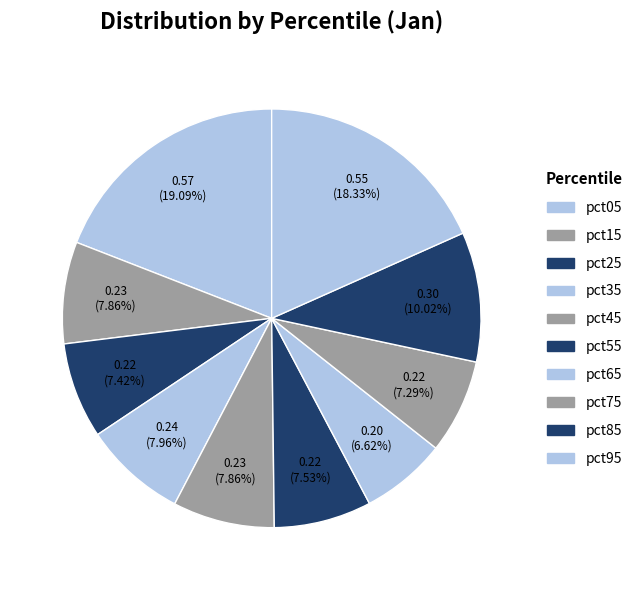

How many slices are in this pie chart?

10